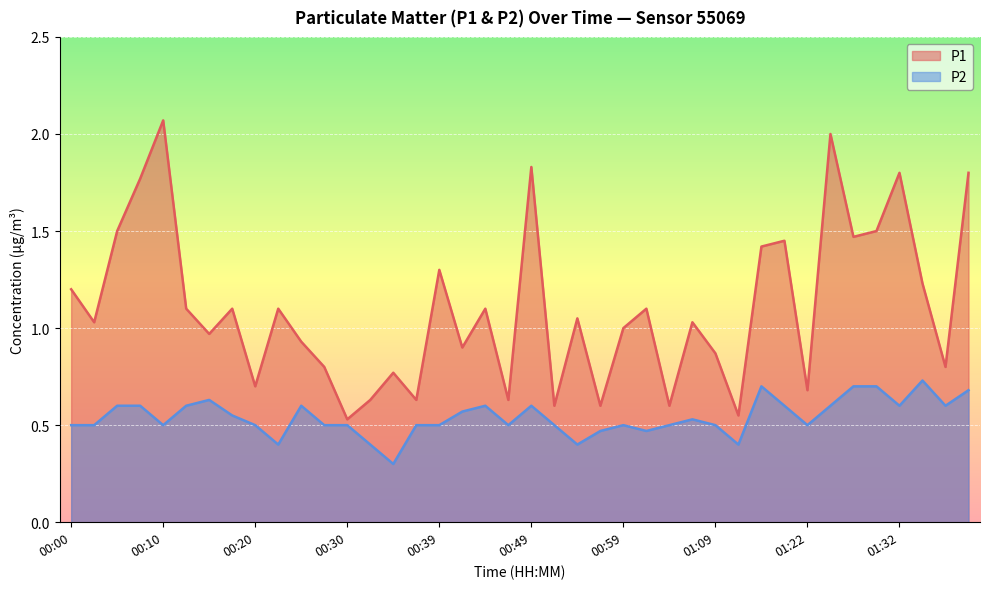

True or false: P1 and P2 cross at least once.

False